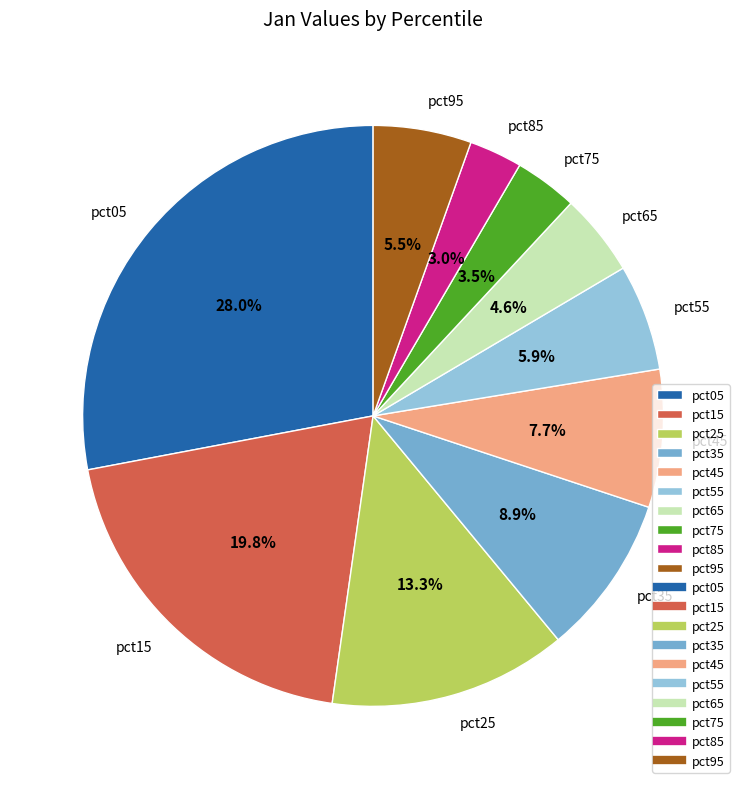

To the nearest percent, what portion does pct65 represent?

5%